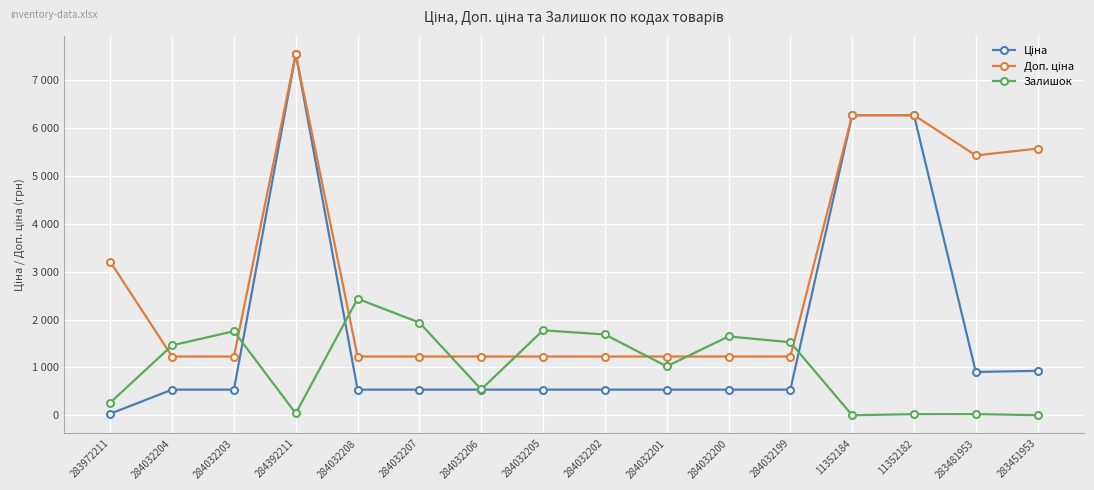

Does the chart display data point markers on the line(s)?

Yes